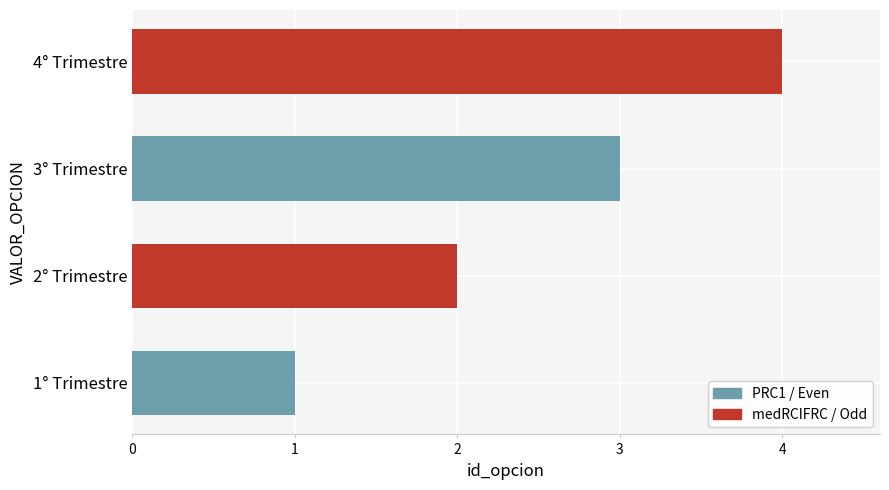

How many values are below 3?

2